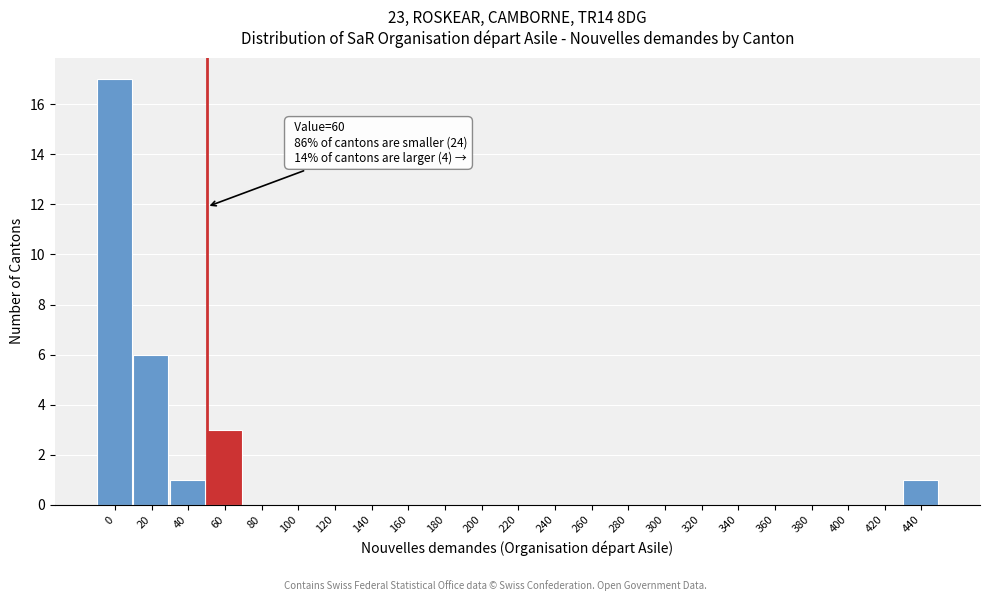

Reading right to left, transcribe all the data shown in this chart.

440=1	420=0	400=0	380=0	360=0	340=0	320=0	300=0	280=0	260=0	240=0	220=0	200=0	180=0	160=0	140=0	120=0	100=0	80=0	60=3	40=1	20=6	0=17